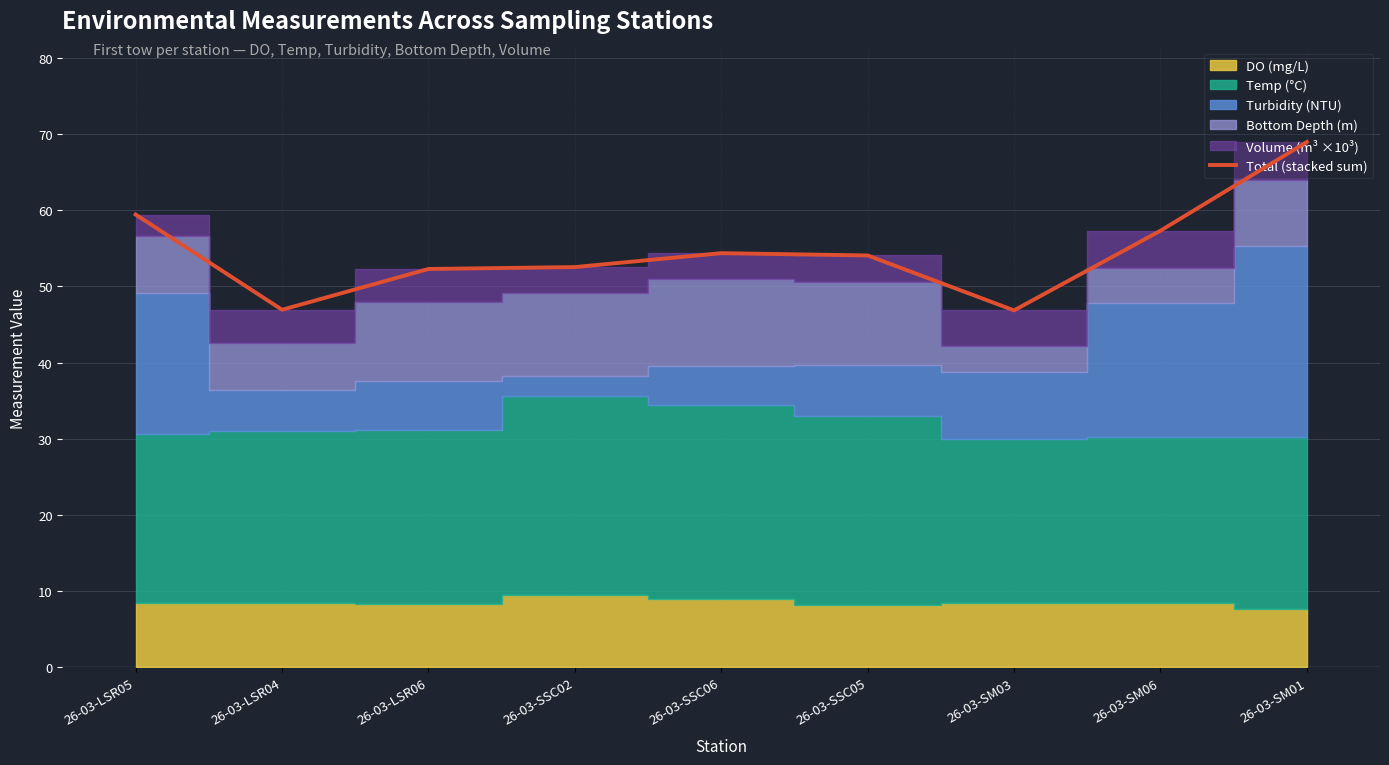

Where does the data first go above 54?

26-03-LSR05